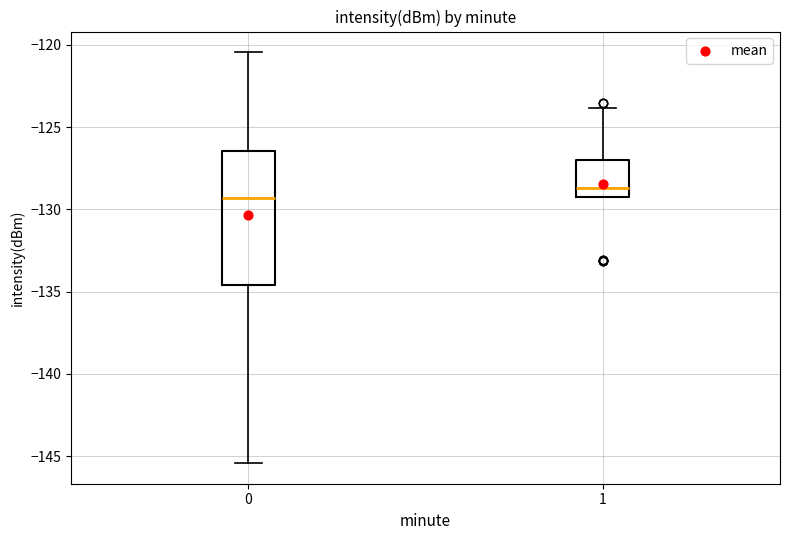

Reading left to right, transcribe this box plot: for each box, give where its median line is, the range the box spans, and where its two whiskers end, as read against the y-axis. The values are not printed on the chart, so give them approximately, as read against the axis.

0: median -129.5, box -134.5 to -126.5, whiskers -145.5 to -120.5
1: median -128.5, box -129.5 to -127.0, whiskers -129.5 to -124.0